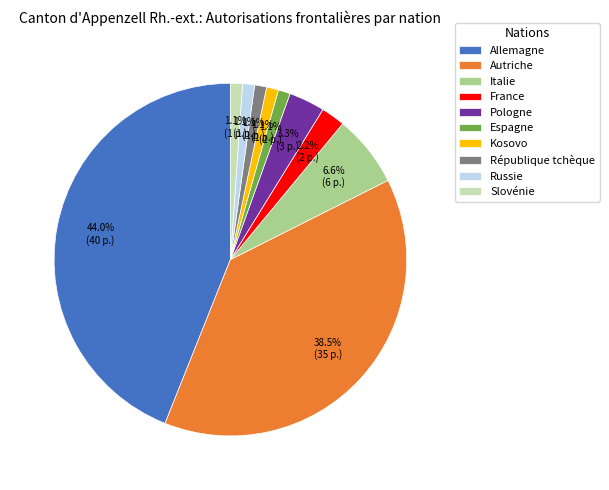

To the nearest percent, what percentage of the pie is Allemagne?

44%